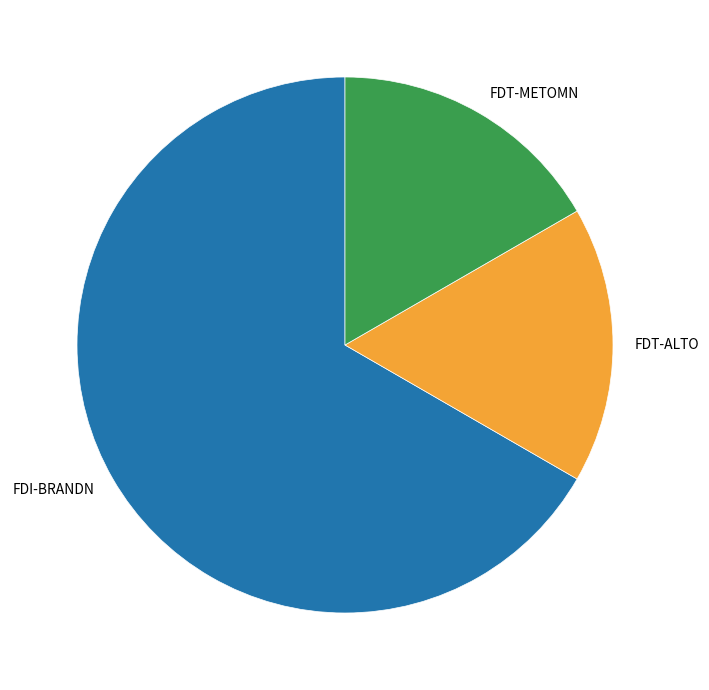

Is it true that FDT-METOMN is 9% of the pie?

False